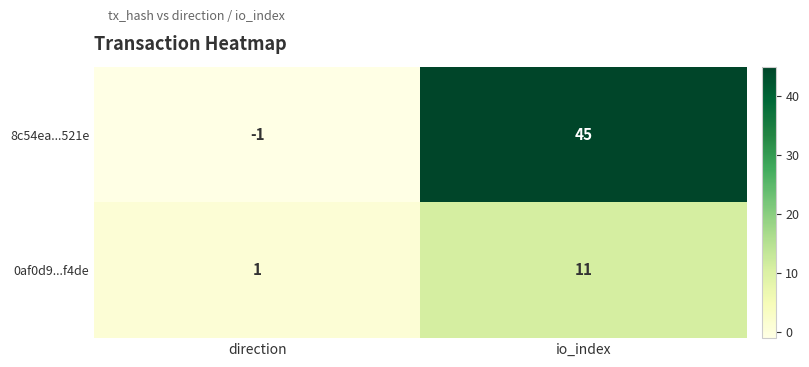

Count the number of categories in the chart.

2